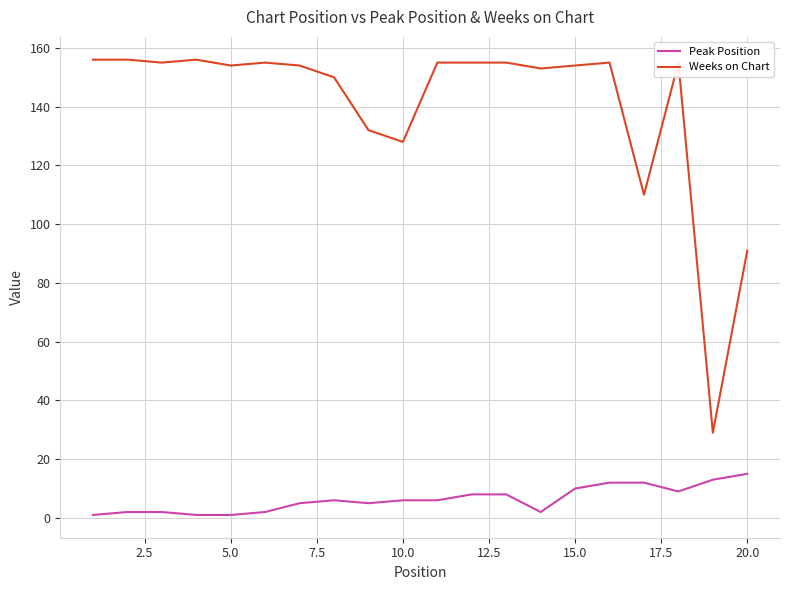

True or false: Peak Position and Weeks on Chart cross at least once.

False